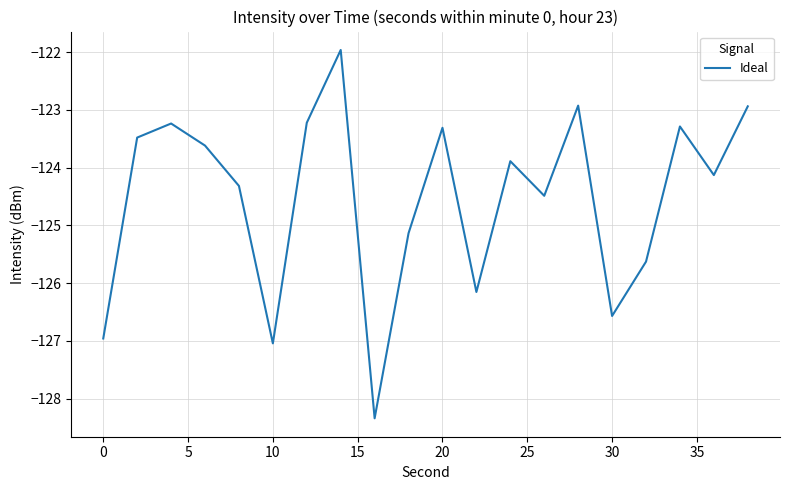

Does the chart display data point markers on the line(s)?

No